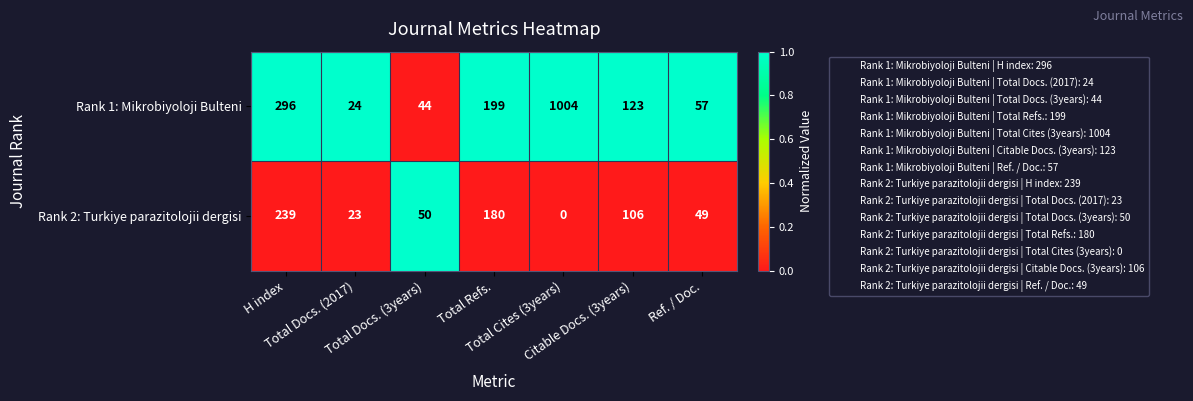

Count the number of data series in this chart.

2